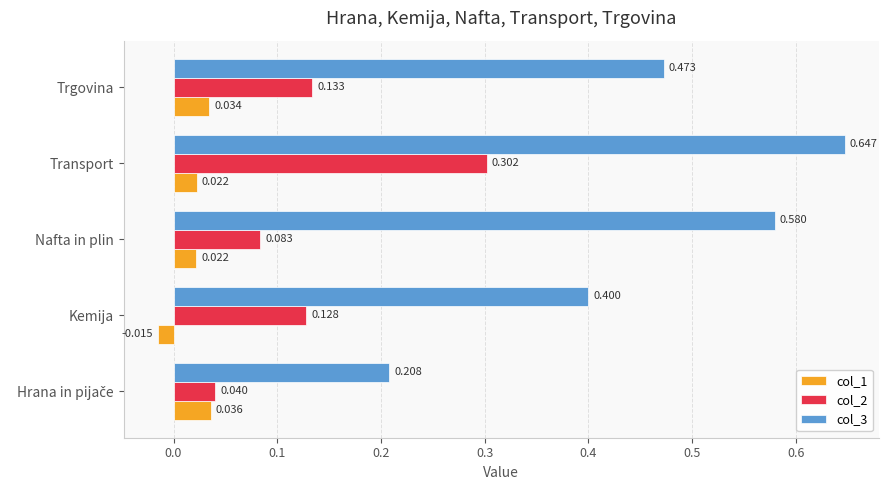

Which label corresponds to the smallest value in the chart?

Kemija